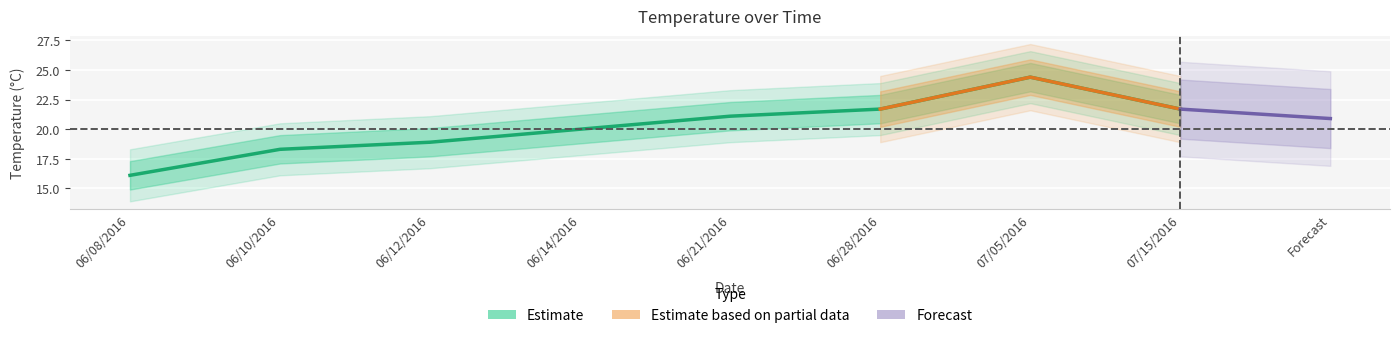

True or false: the data shows 33.7 at 06/21/2016.

False